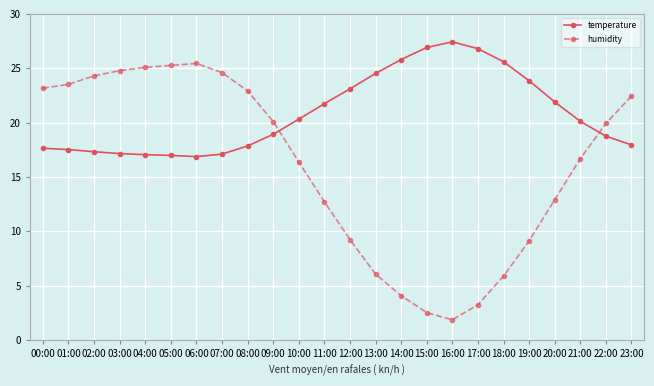

How many times do humidity and temperature cross each other?

2